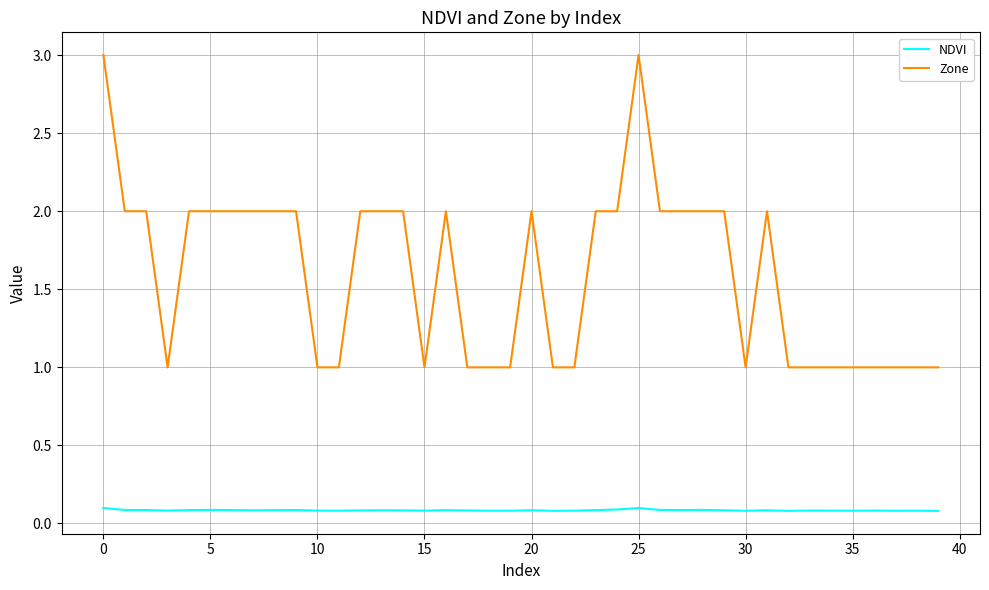

How many distinct data groups are displayed?

2